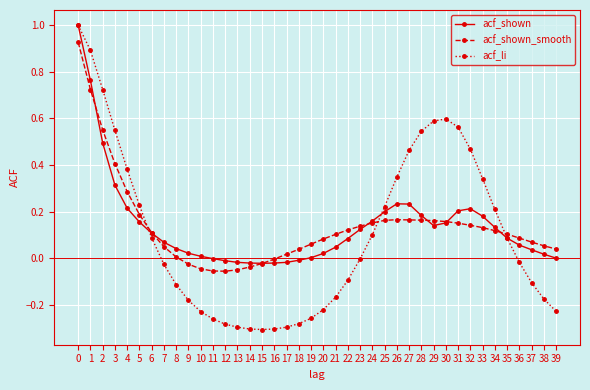

What is the maximum value shown in the chart?

1.0